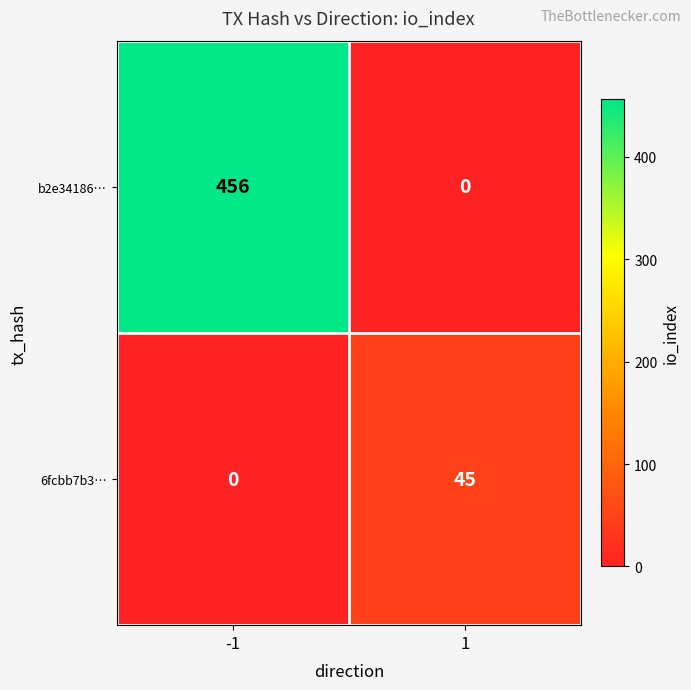

Reading left to right, list all the values displayed in this chart.

b2e34186…: 456	0
6fcbb7b3…: 0	45